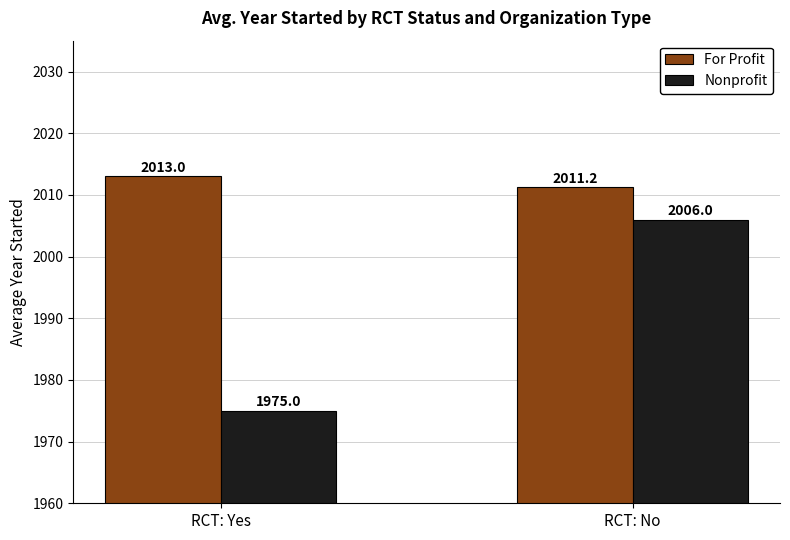

How many For Profit values are between 2011 and 2013?

2